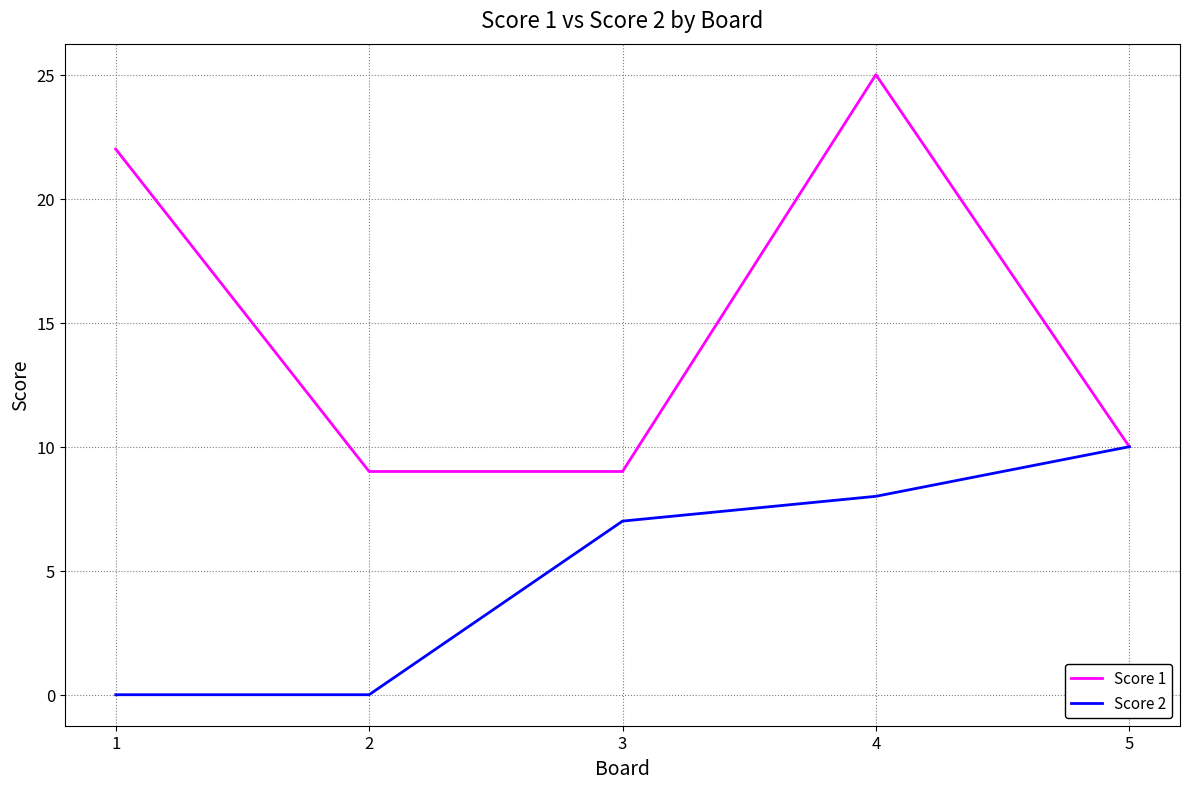

Reading right to left, extract all data points from this chart.

Score 1: 10	25	9	9	22
Score 2: 10	8	7	0	0